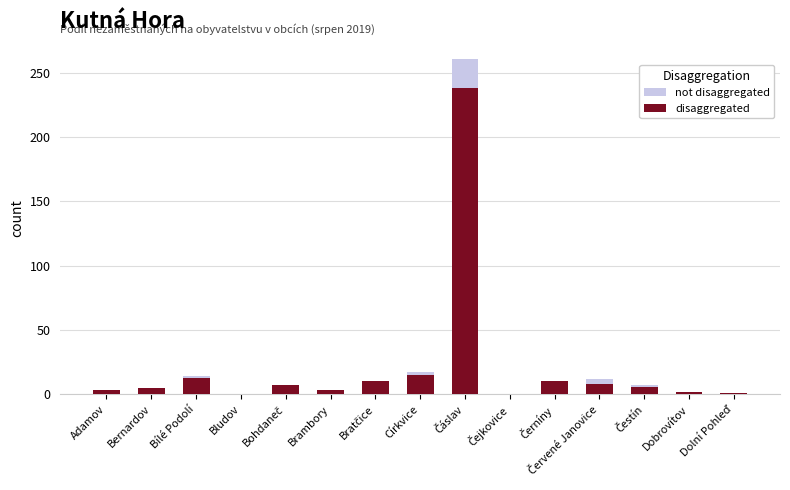

How many data points does each series have?

15